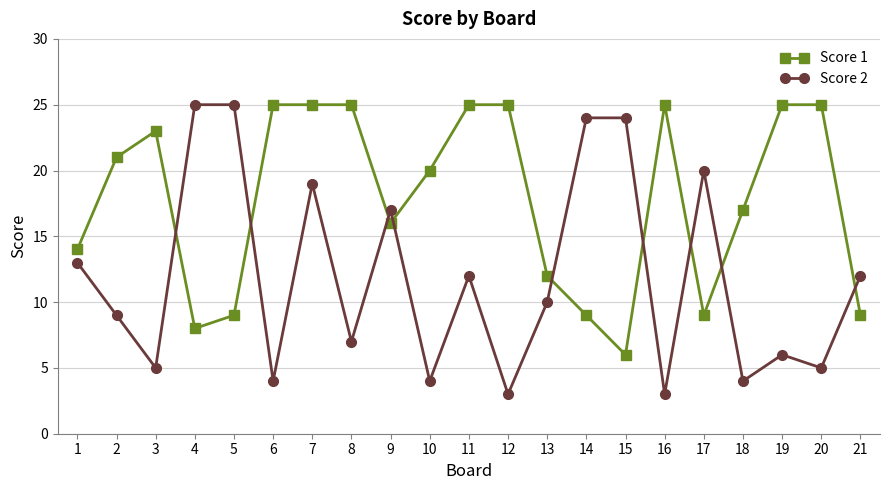

True or false: Score 1 and Score 2 intersect in this chart.

True